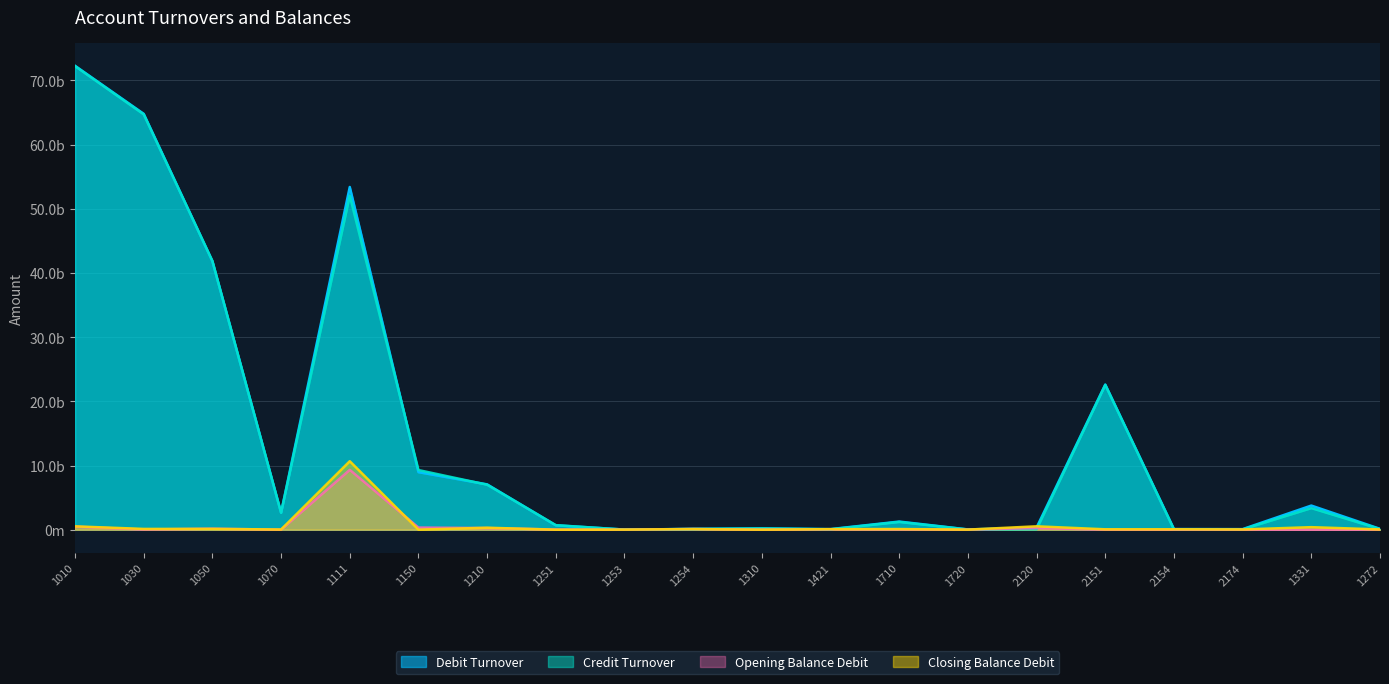

True or false: Credit Turnover and Opening Balance Debit cross at least once.

True